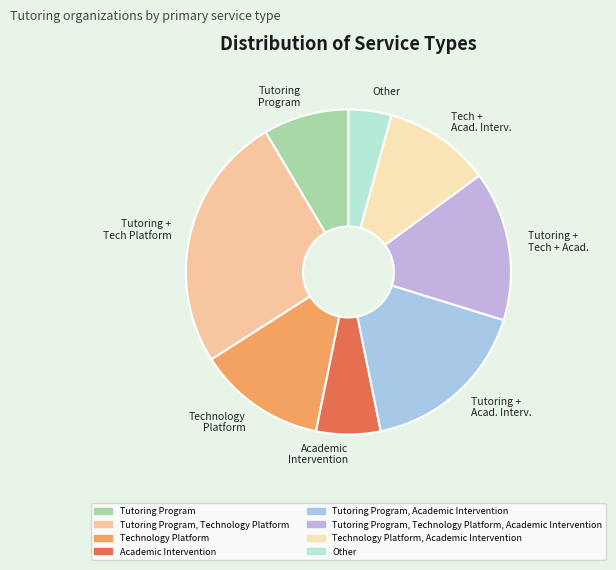

Do Technology Platform and Tutoring + Acad. Interv. together represent more than half of the pie?

No